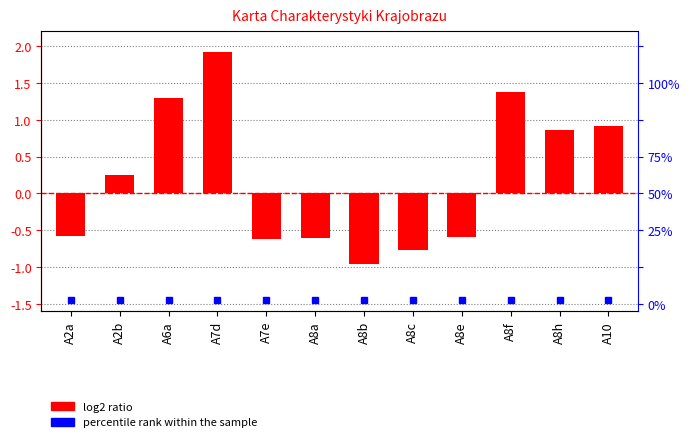

How many bars are there in total?

12